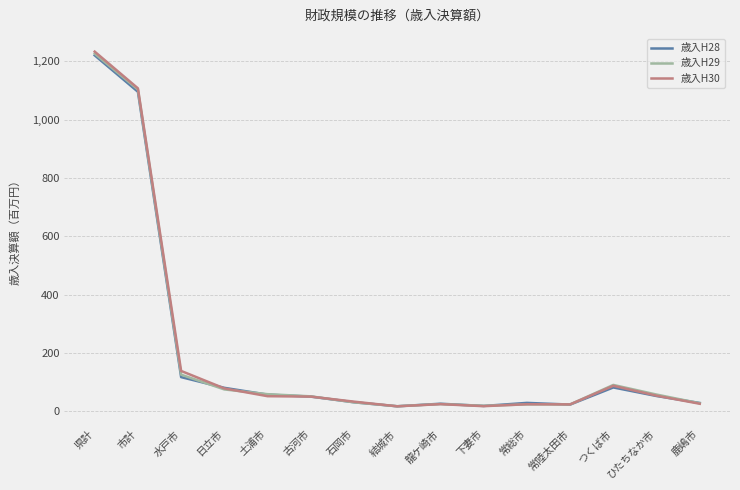

True or false: 歳入H29 has more than 1 interior local peaks.

True